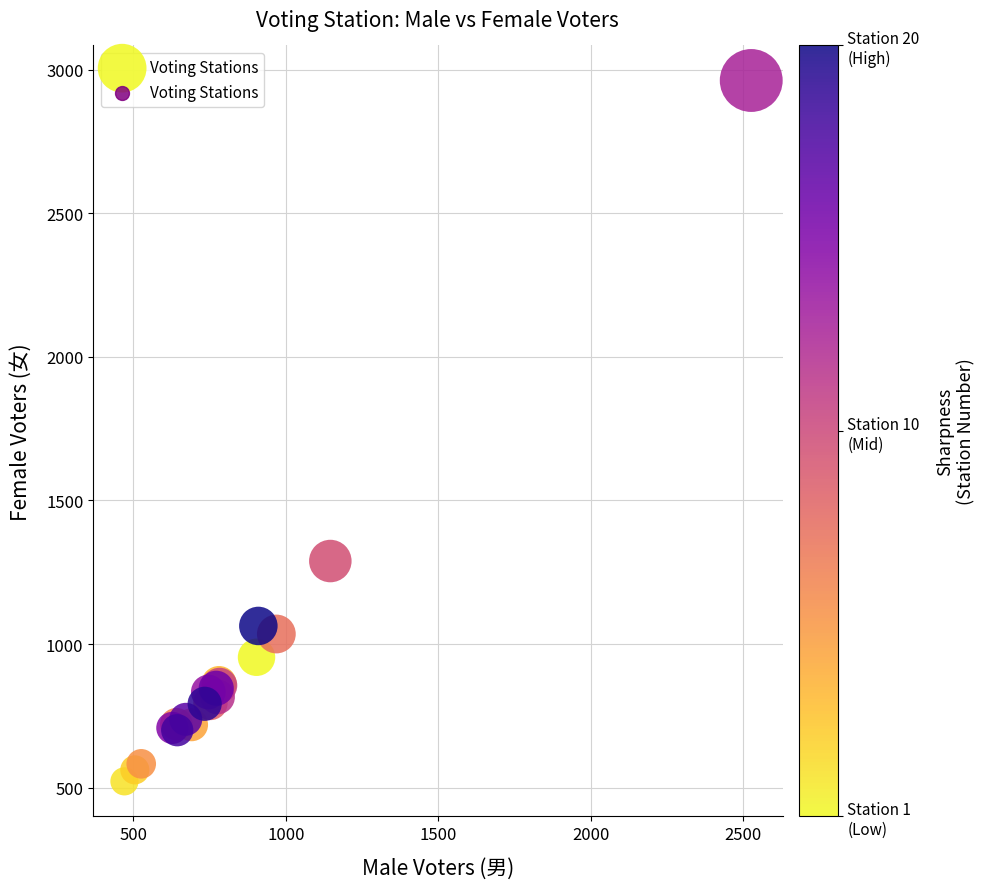

What Y value in the scatter plot is closest to 1742?

1289